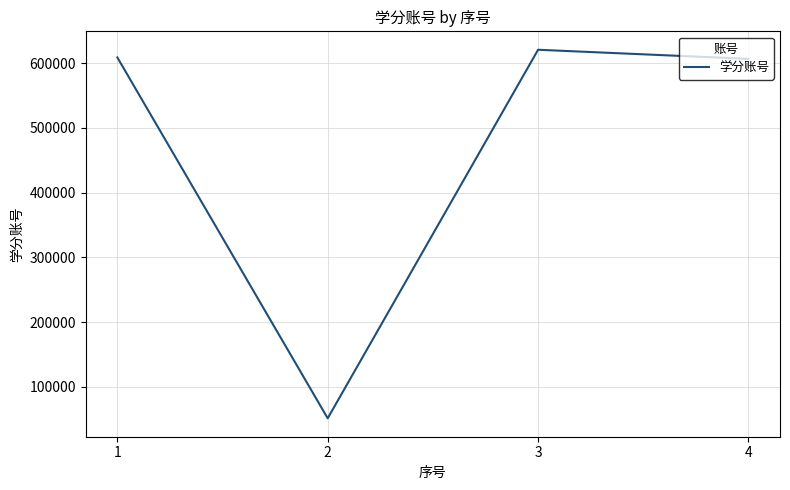

How many lines are shown in the chart?

1